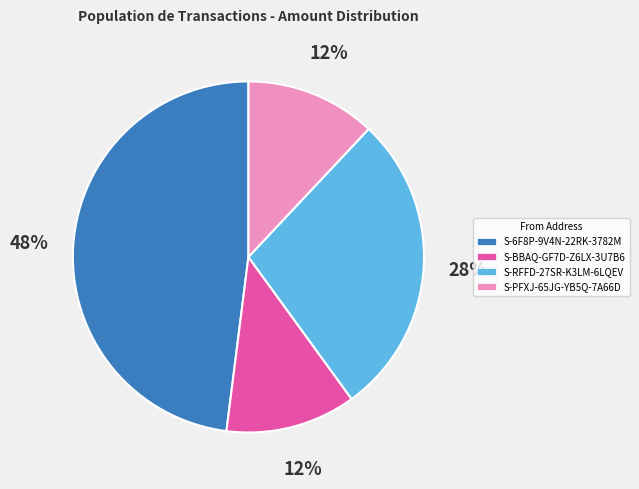

Which category has the biggest portion of the pie?

S-6F8P-9V4N-22RK-3782M